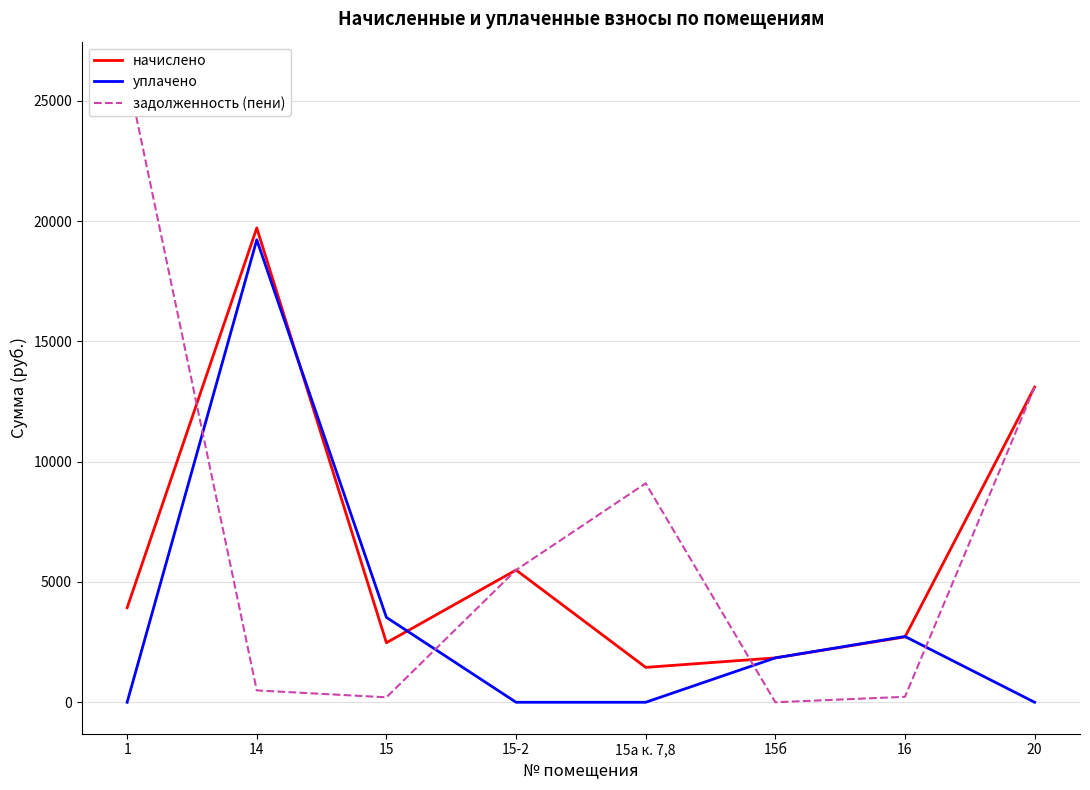

What is the average value of the уплачено series?

3416.4